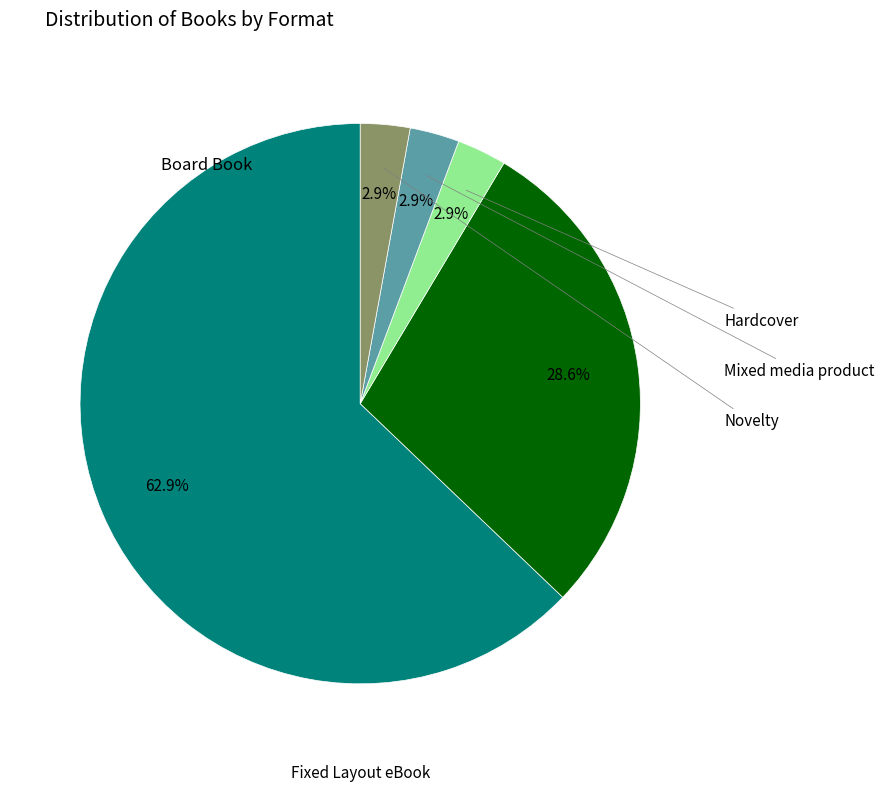

Which category has the smallest portion of the pie?

Hardcover